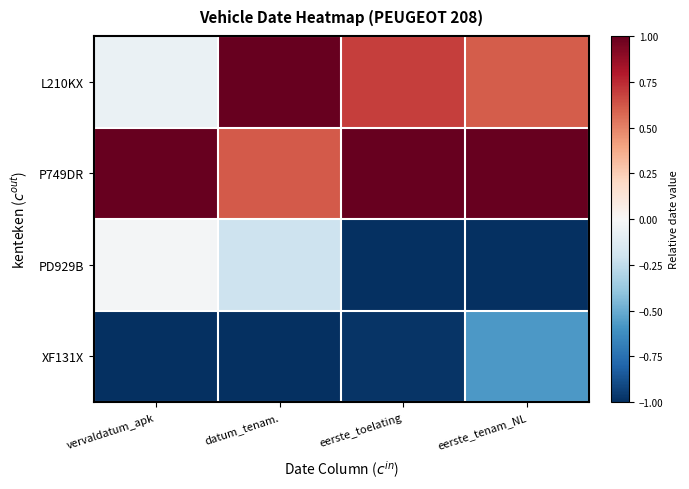

Rank the series by their maximum value, from highest to lowest.

L210KX, P749DR, PD929B, XF131X